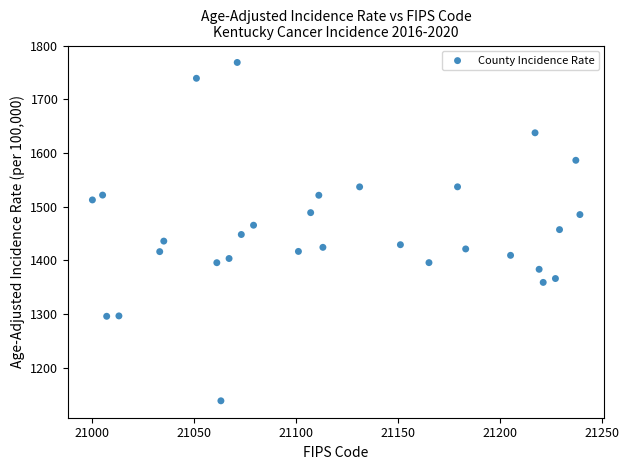

What is the range of X values (max minus min)?

239.0